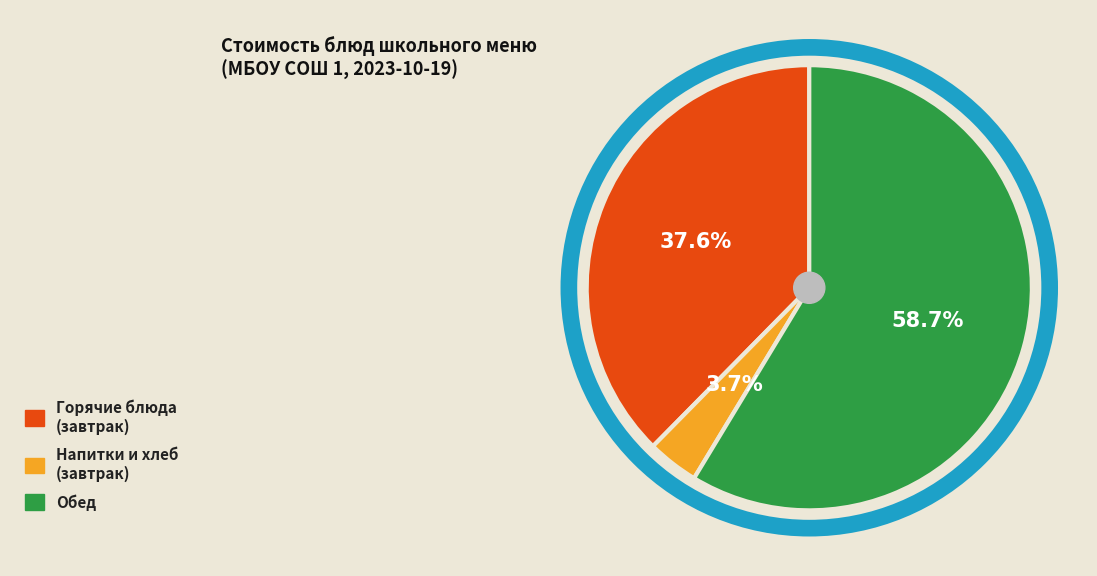

Is there a majority slice in this chart?

Yes